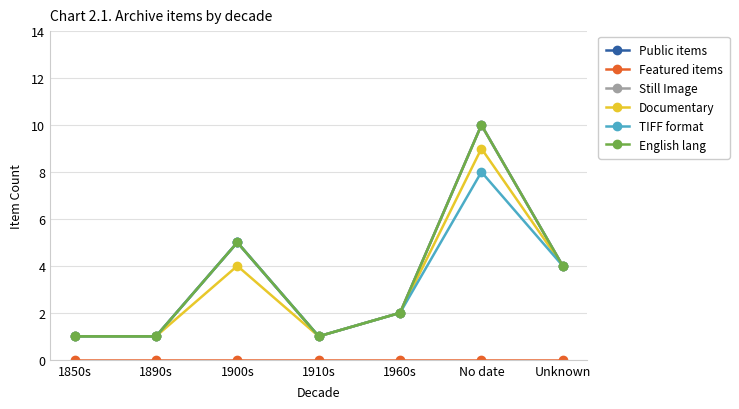

Does the chart have visible grid lines?

Yes